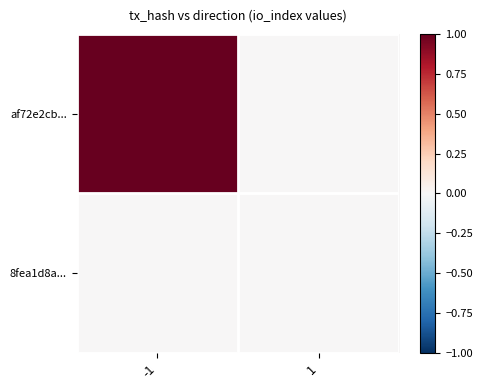

At which category is the sum across all series the highest?

-1